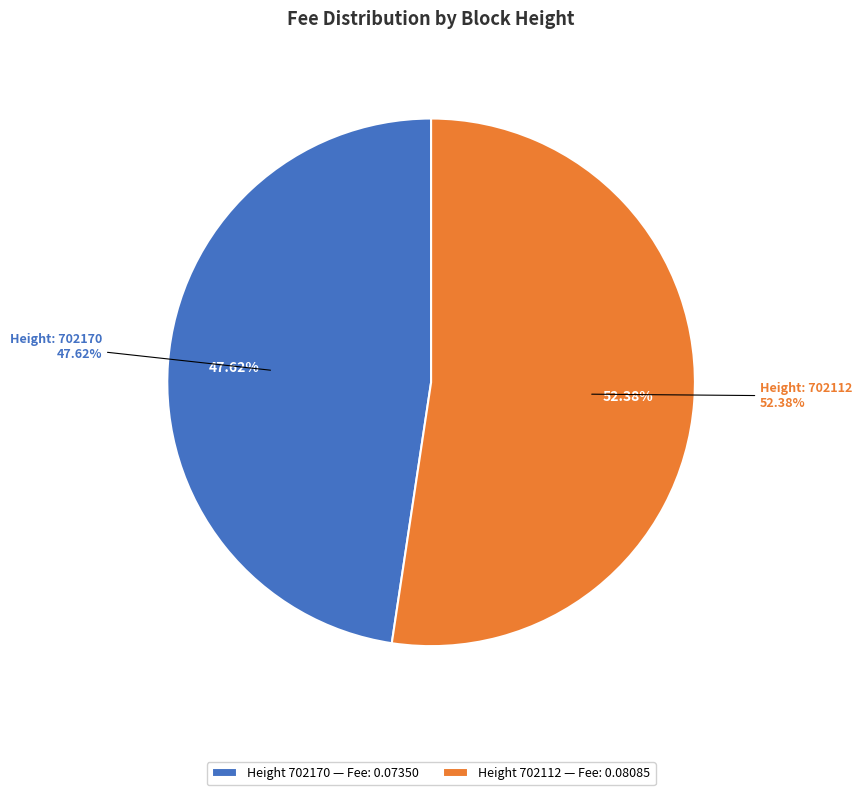

How many segments does this pie chart have?

2